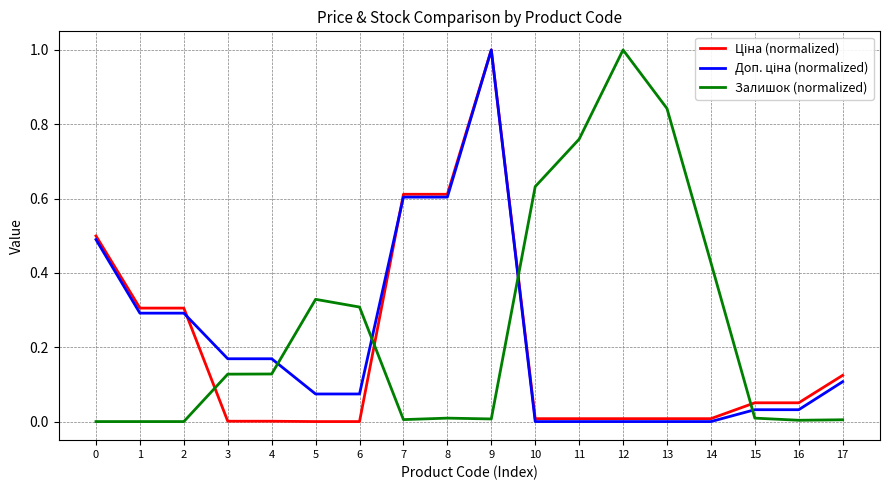

True or false: Залишок (normalized) has a value of 0.0 at 0.

True